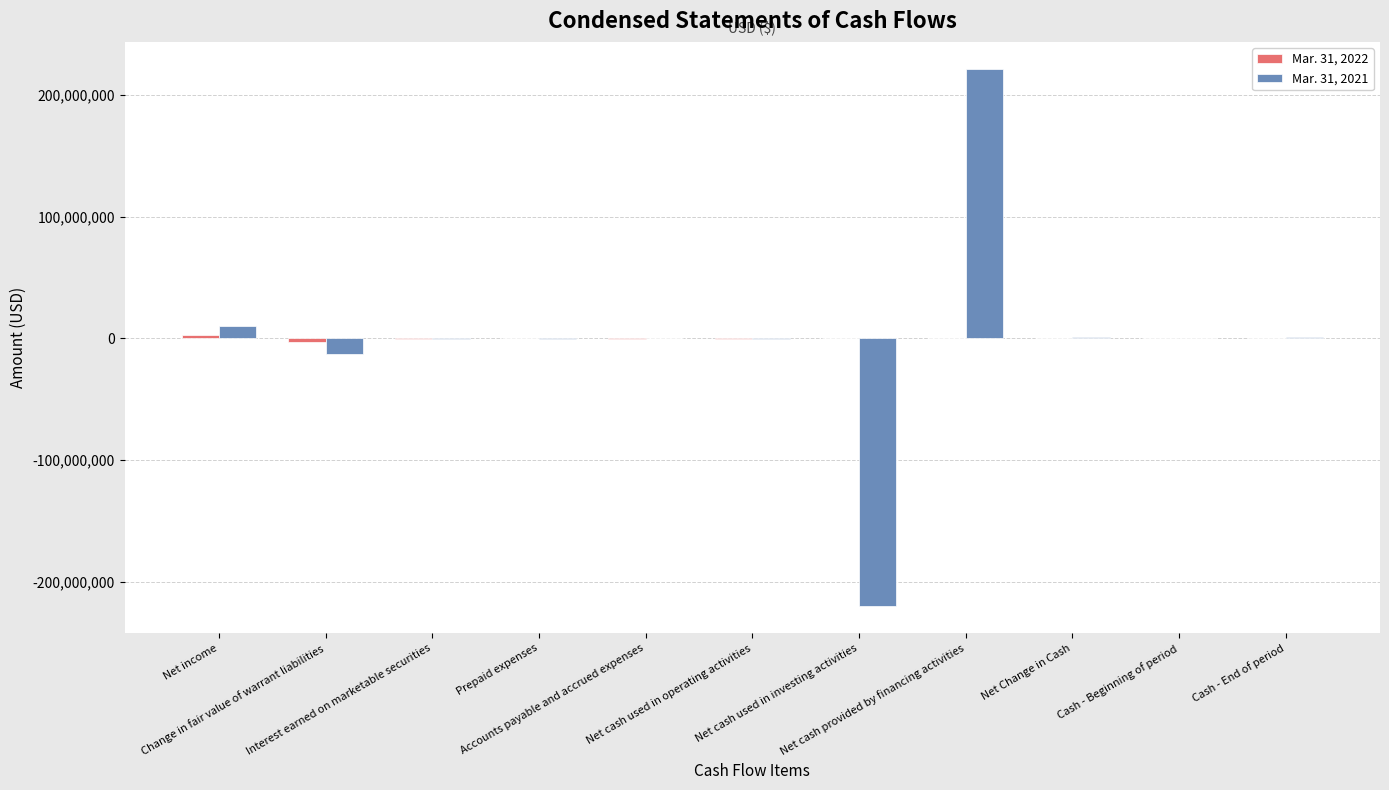

Count the number of categories in the chart.

11